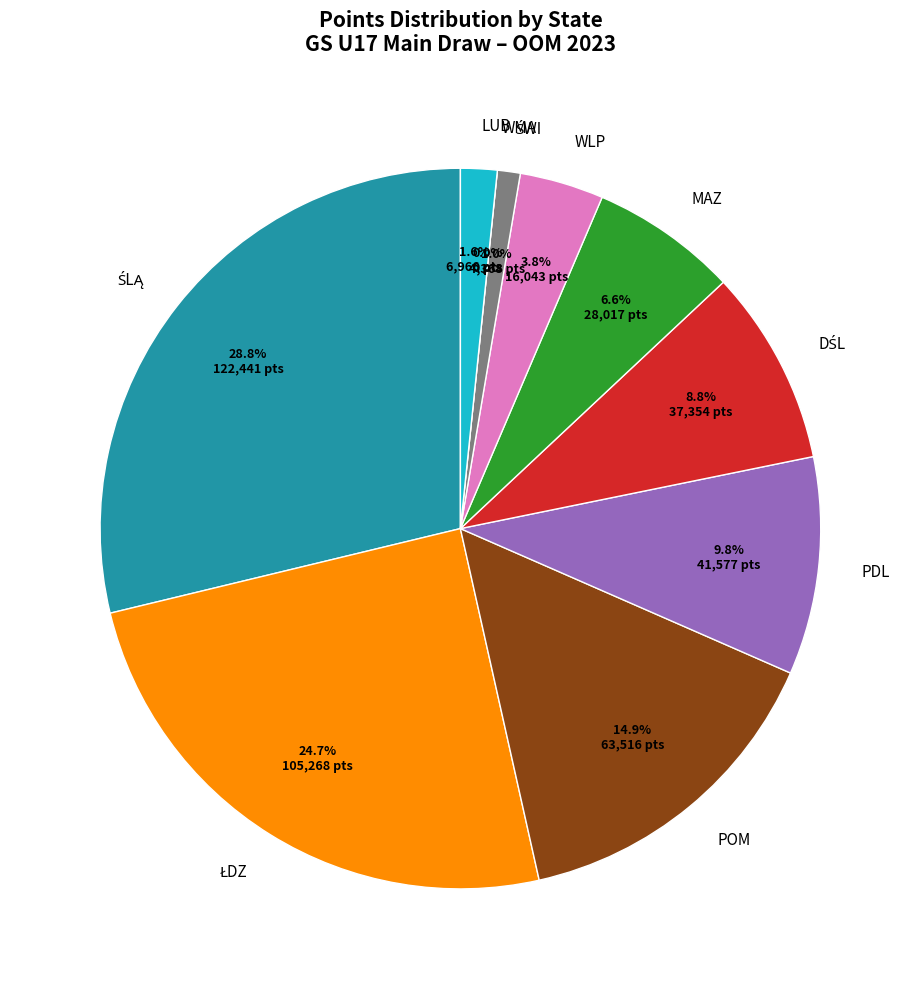

The ŚLĄ slice represents 5% of the pie. True or false?

False